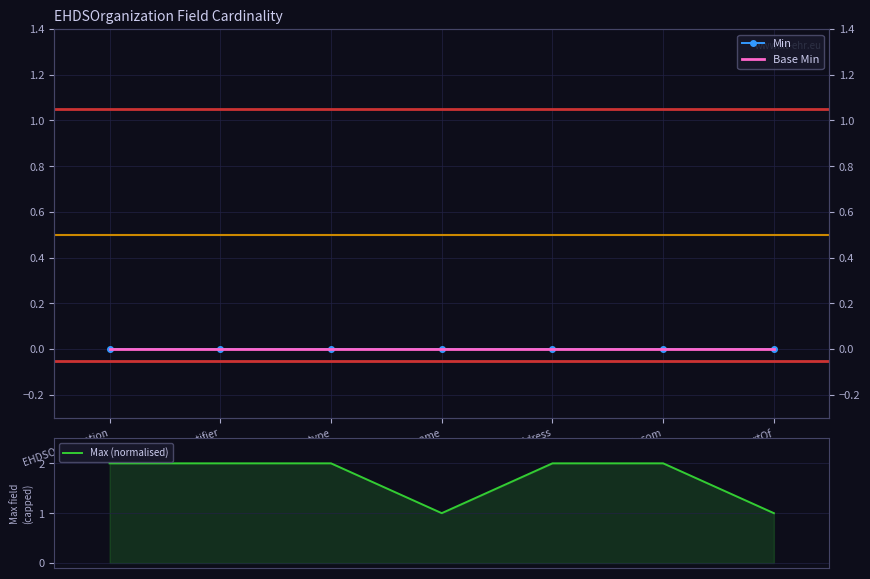

Between .name and .identifier, which is larger?

.name